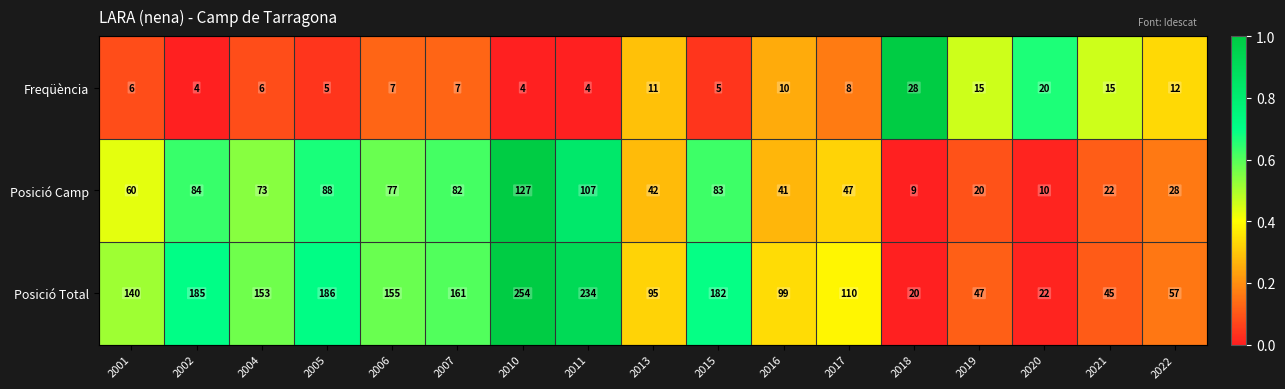

Which category has the highest value in the Posició Total series?

2010